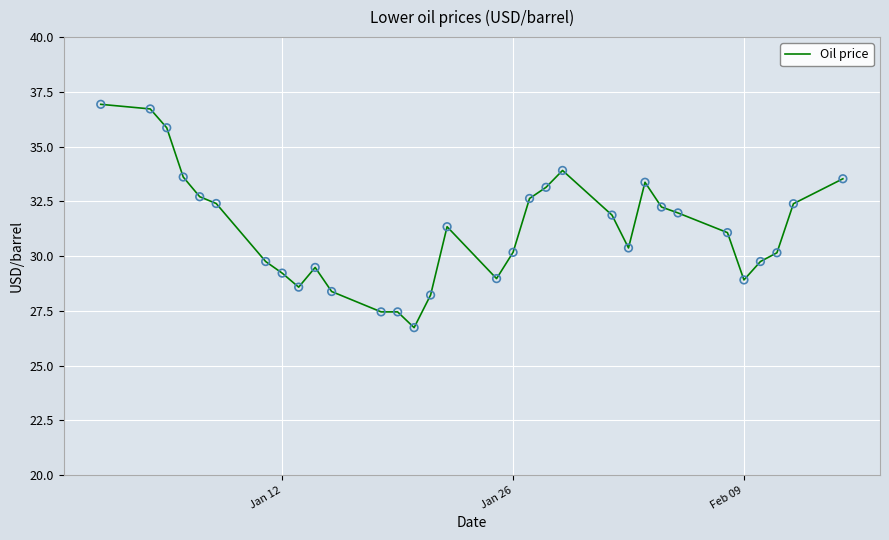

What is the maximum value shown in the chart?

36.9